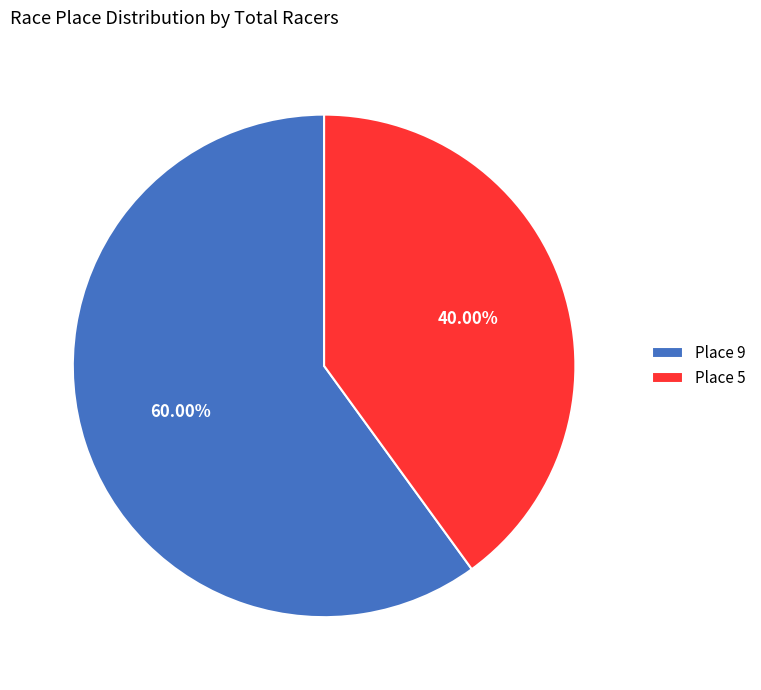

Is it true that Place 9 is 60% of the pie?

True